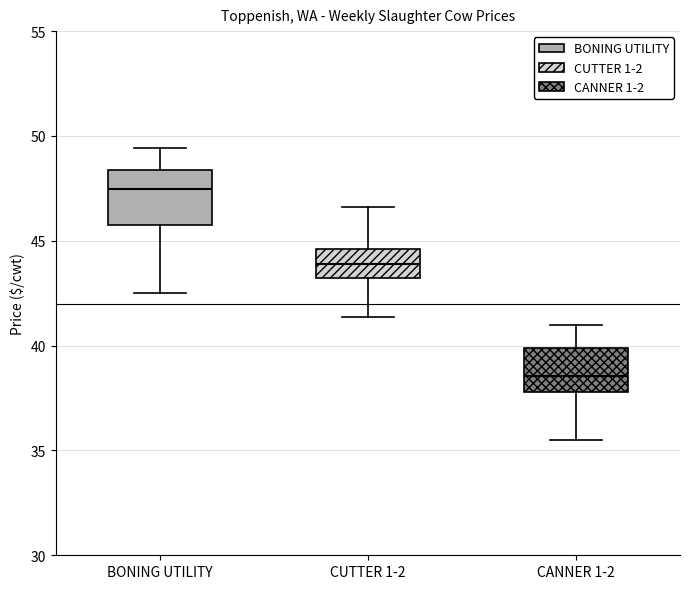

Which box has the lowest median line?

CANNER 1-2